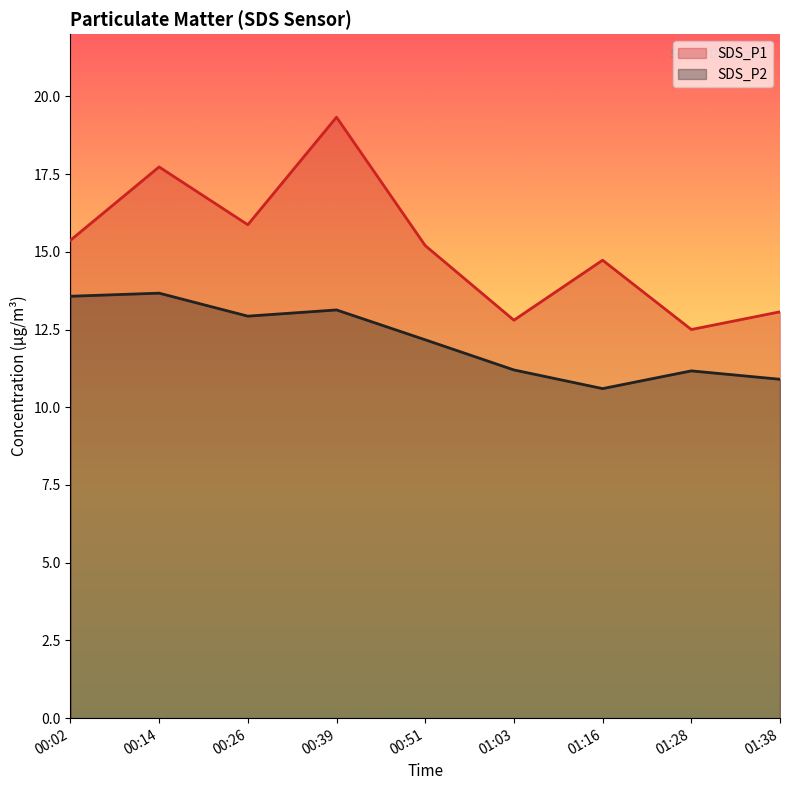

What is the value of the SDS_P2 point at the 6th from the left?

11.2